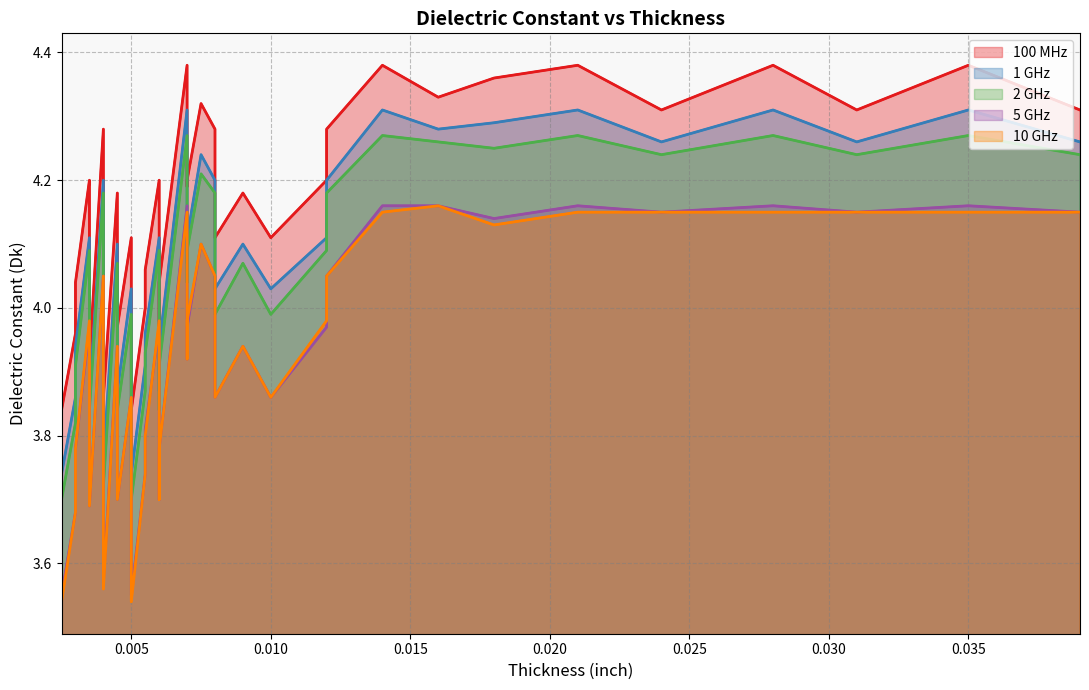

In 1 GHz, how many points are higher than both neighbors (excluding endpoints)?

12